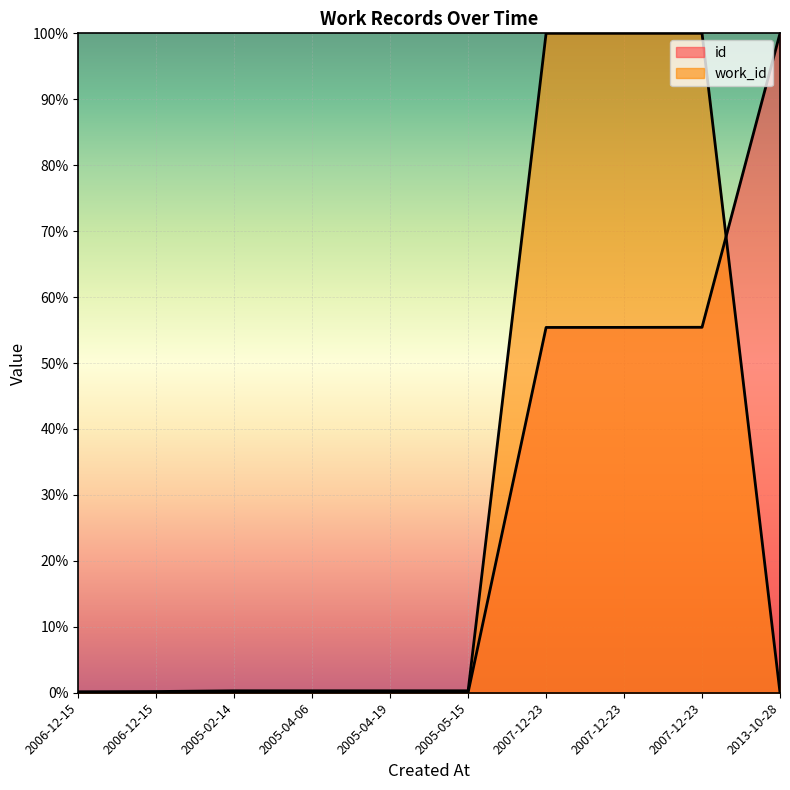

What is the sum of the work_id values at 2005-05-15 and 2006-12-15?

0.4